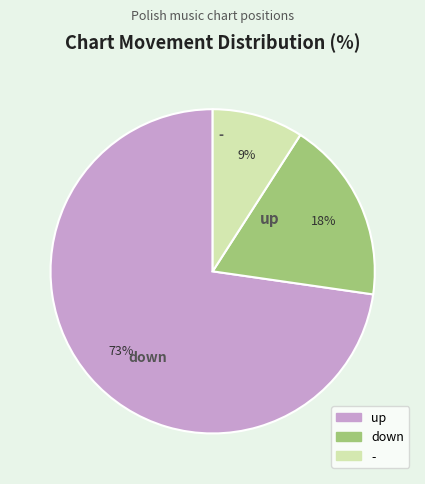

Rank the categories by value from lowest to highest.

-, down, up